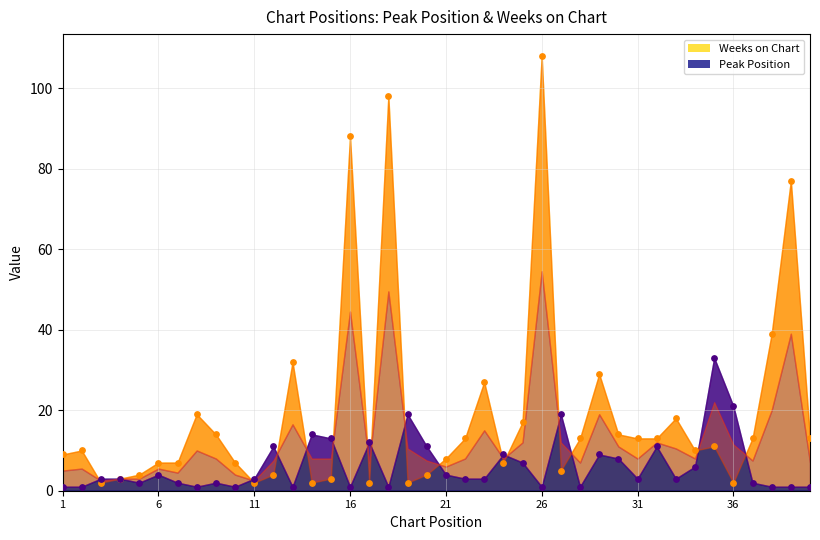

What is the total value across all series at 9?

16